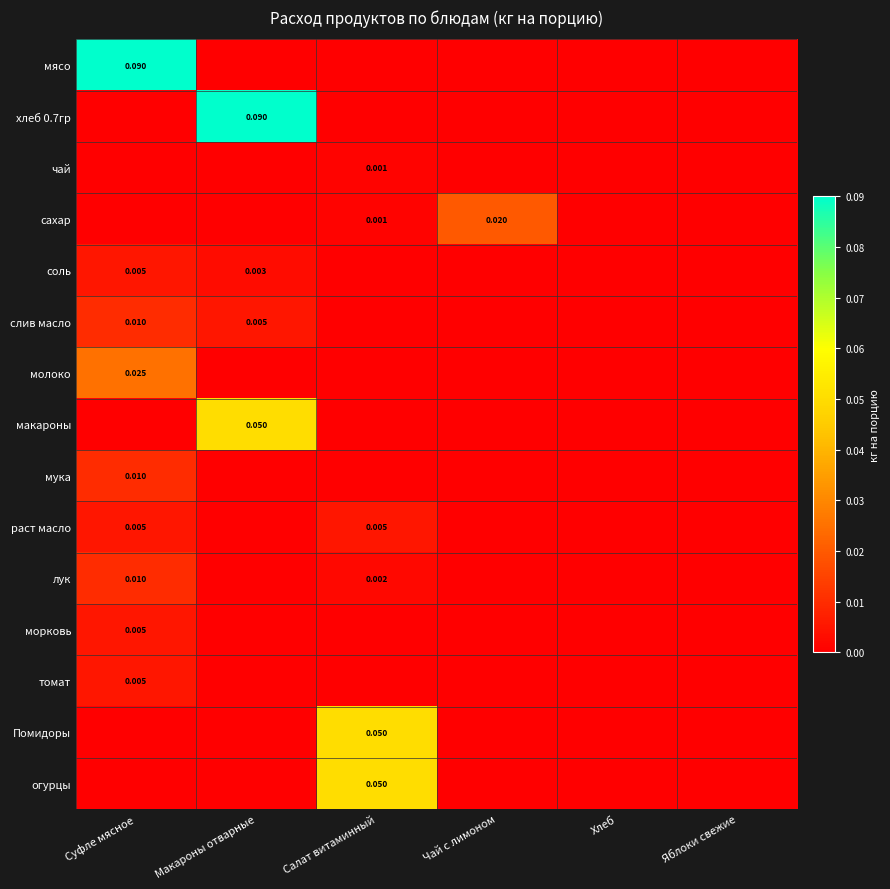

How many values in the лук series exceed 0?

2